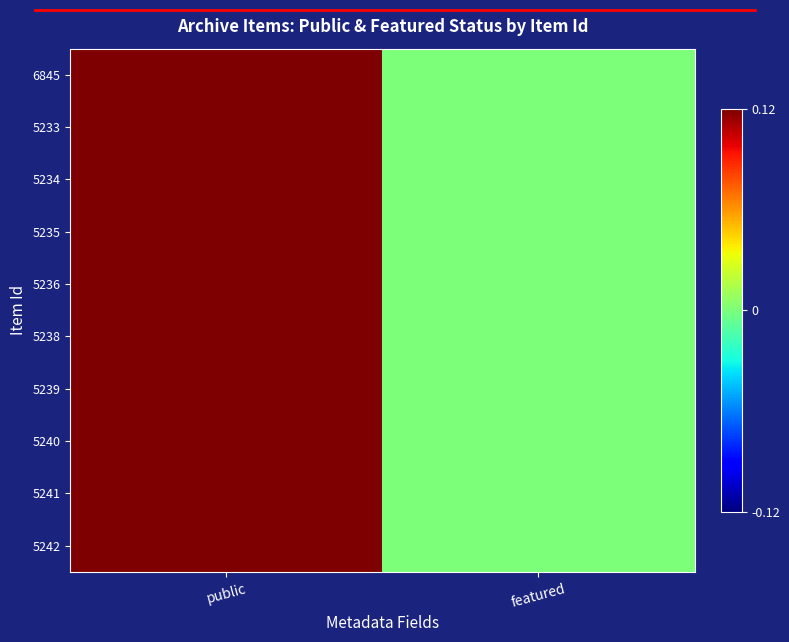

Rank the series by their maximum value, from lowest to highest.

6845, 5233, 5234, 5235, 5236, 5238, 5239, 5240, 5241, 5242